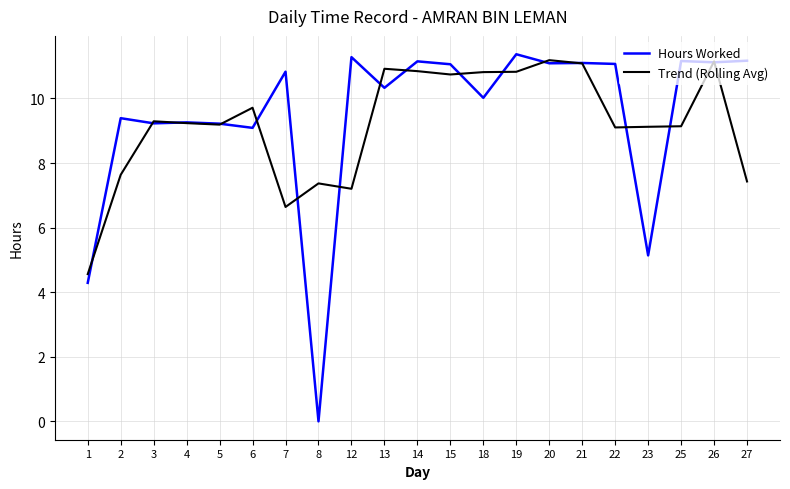

What are all the series names shown in the legend?

Hours Worked, Trend (Rolling Avg)